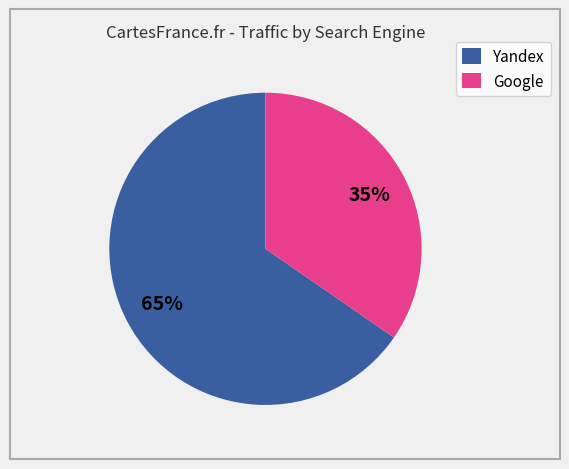

Rank the categories by value from highest to lowest.

Yandex, Google